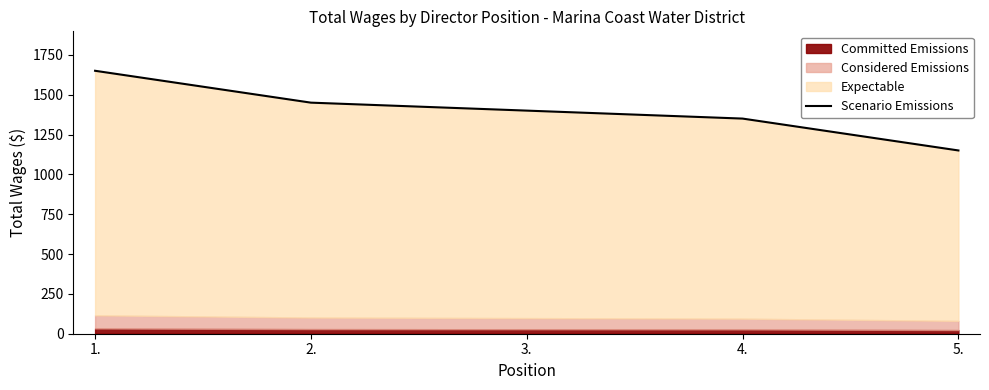

What position from the right is 1.?

5